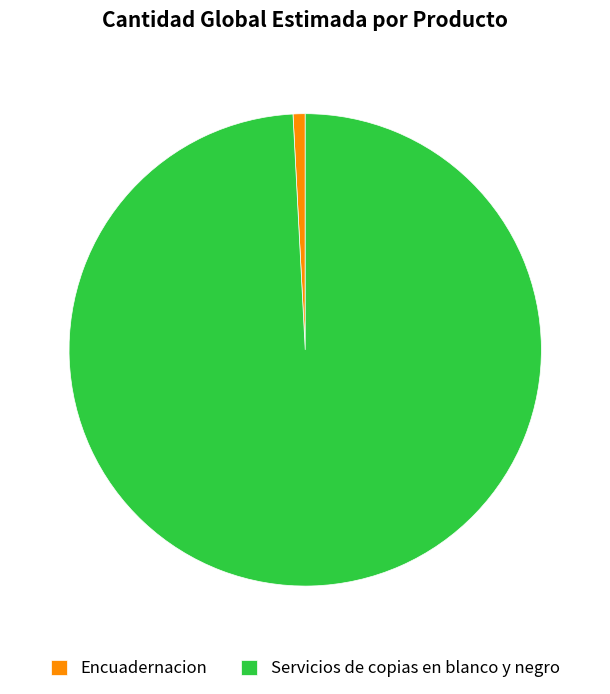

Is there any slice that represents more than half of the pie?

Yes